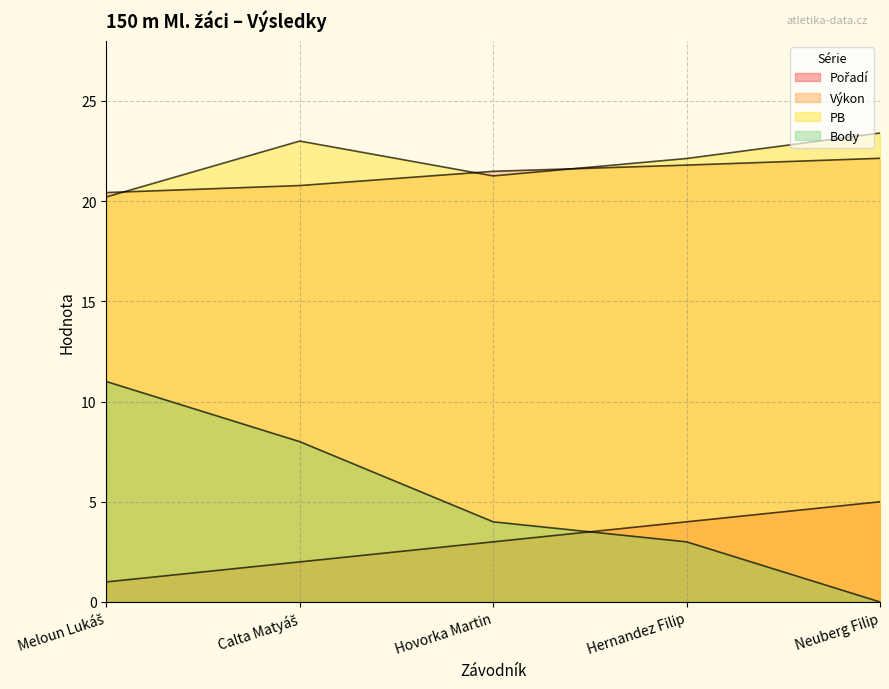

At which category is the sum across all series the highest?

Calta Matyáš